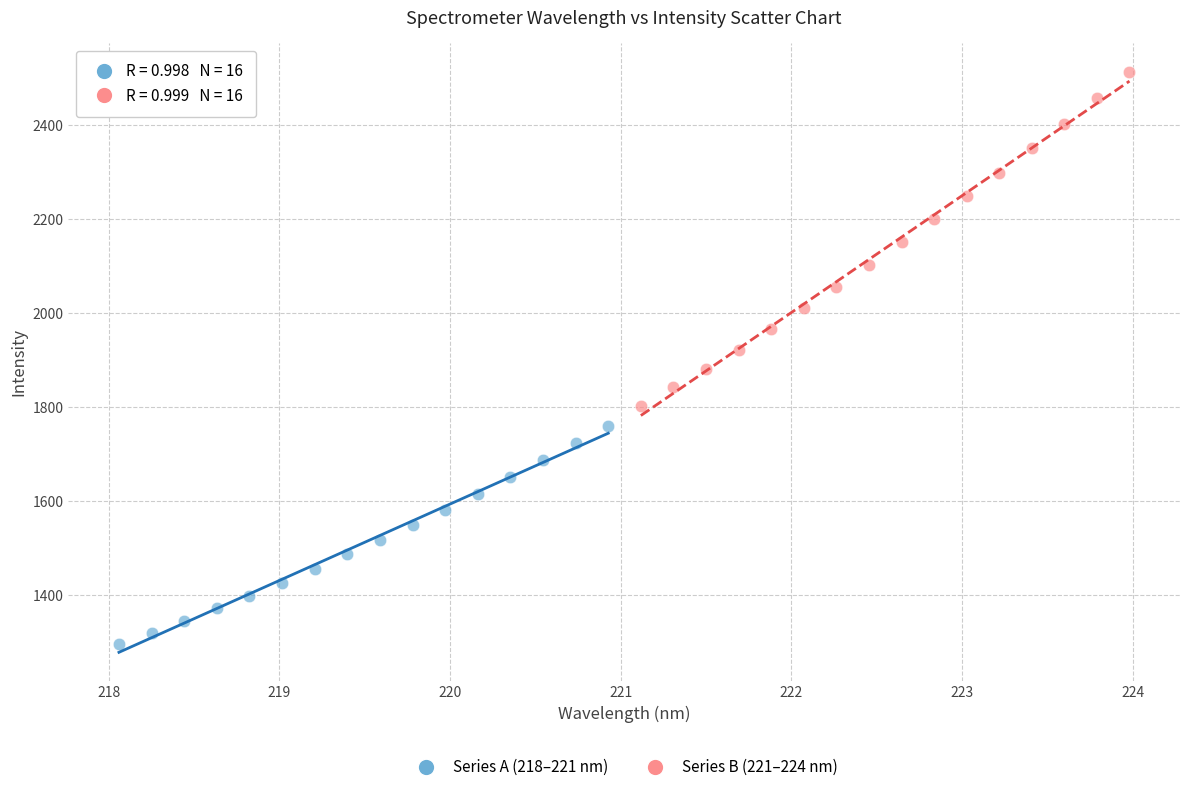

Which series reaches the minimum Y coordinate?

Series A (218–221 nm)